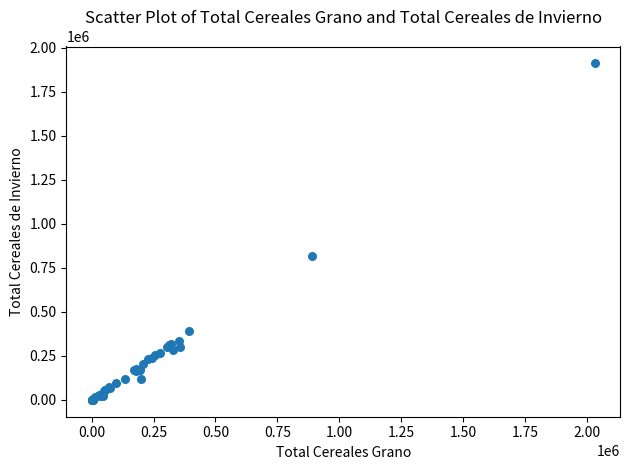

What Y value in the scatter plot is closest to 955383?

818901.0